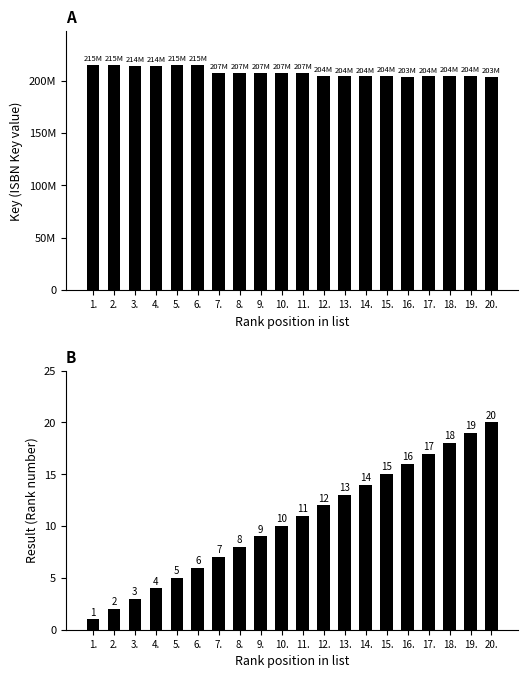

Which category has the lowest value in the Result series?

1.